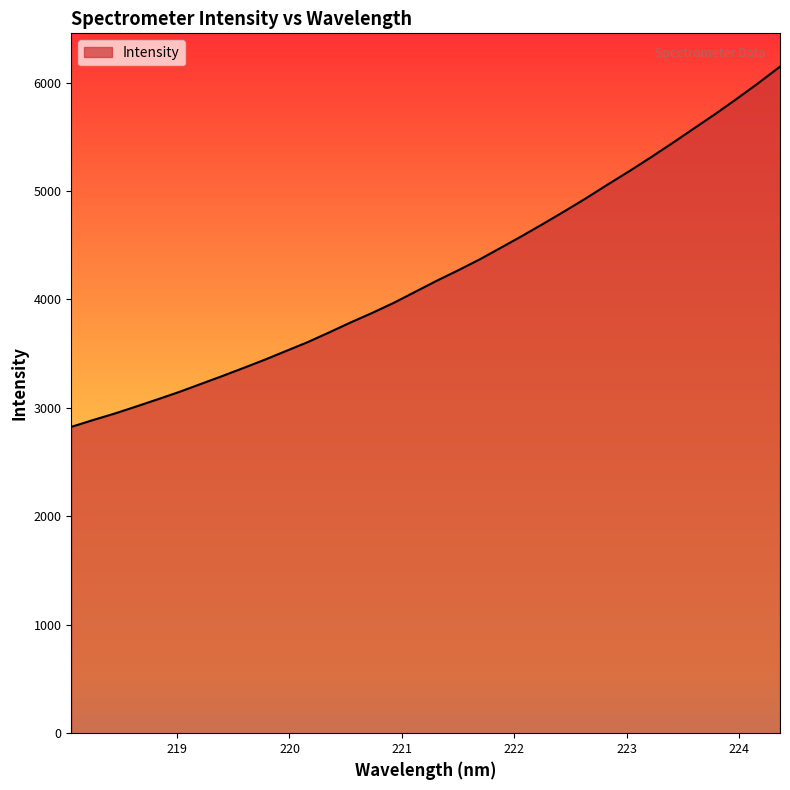

What is the sum of all values?

144364.0